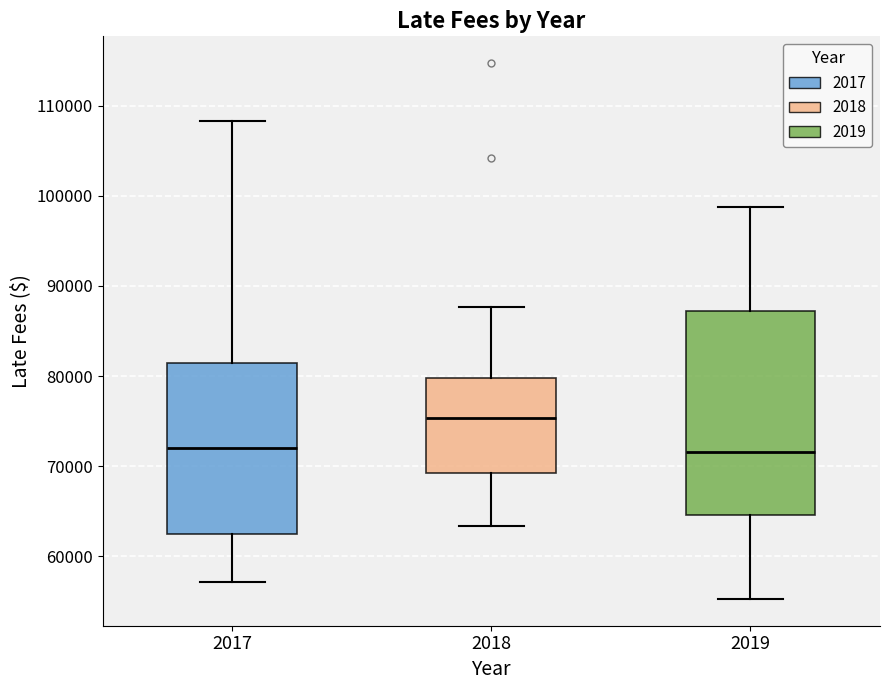

Which box's median line is the highest?

2018